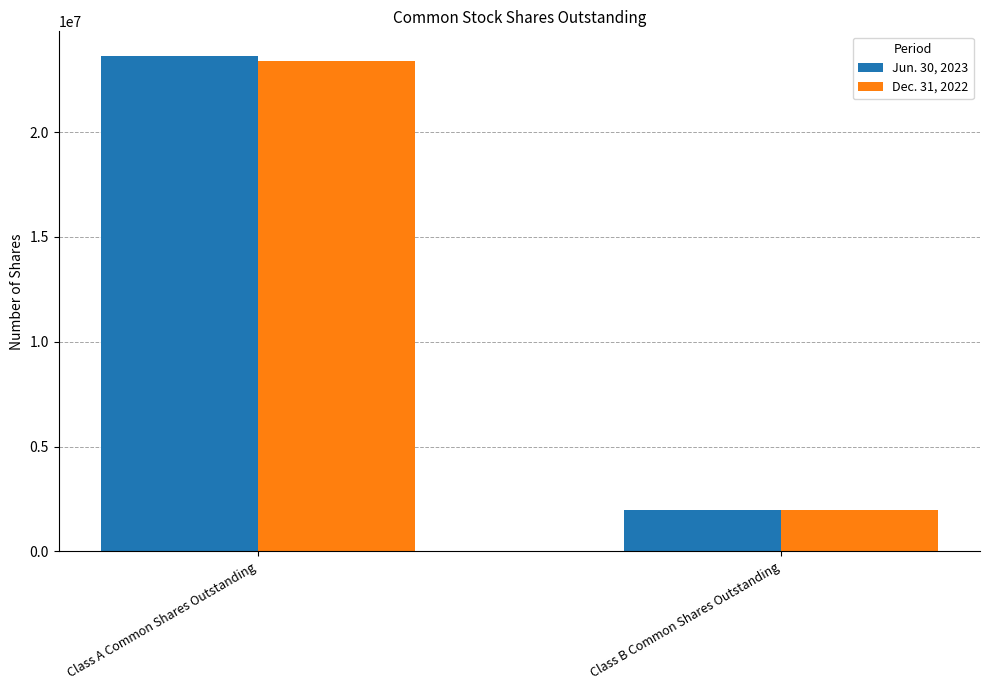

How many Jun. 30, 2023 values are between 1965170 and 23624769?

2